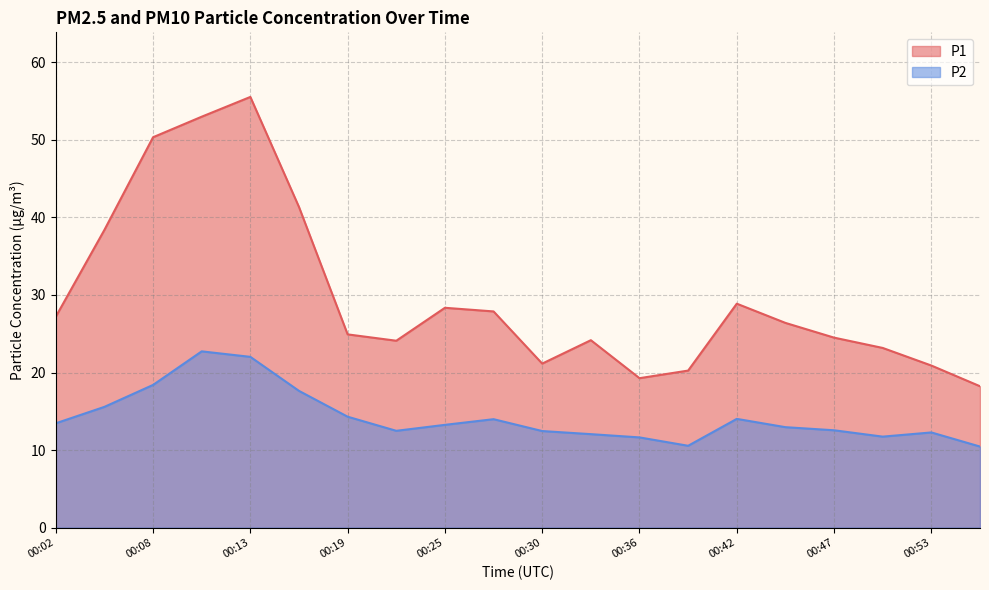

Reading right to left, transcribe all the data shown in this chart.

P1: 18.2	20.9	23.2	24.5	26.4	28.9	20.2	19.3	24.2	21.1	27.9	28.4	24.1	24.9	41.4	55.5	53.0	50.4	38.4	27.2
P2: 10.4	12.3	11.7	12.6	12.9	14.0	10.6	11.6	12.1	12.4	14.0	13.2	12.5	14.3	17.6	22.0	22.7	18.4	15.6	13.4